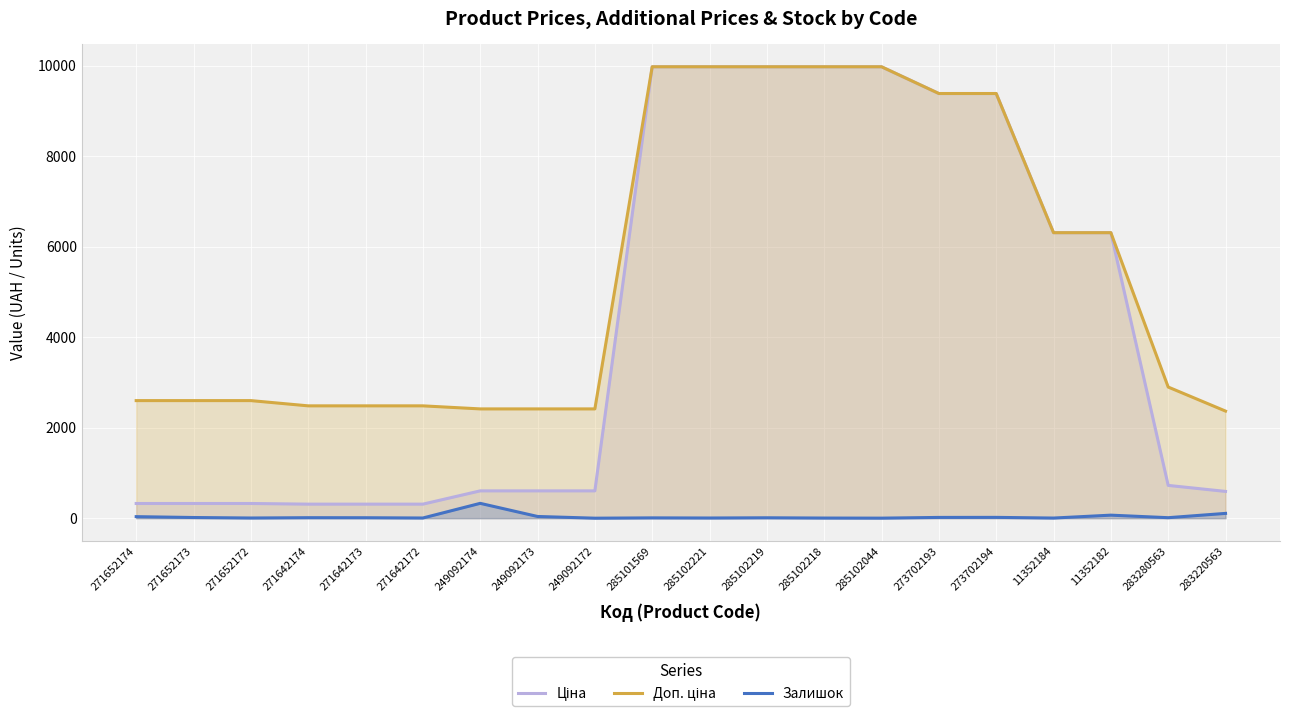

At how many categories does at least one series exceed 959?

20